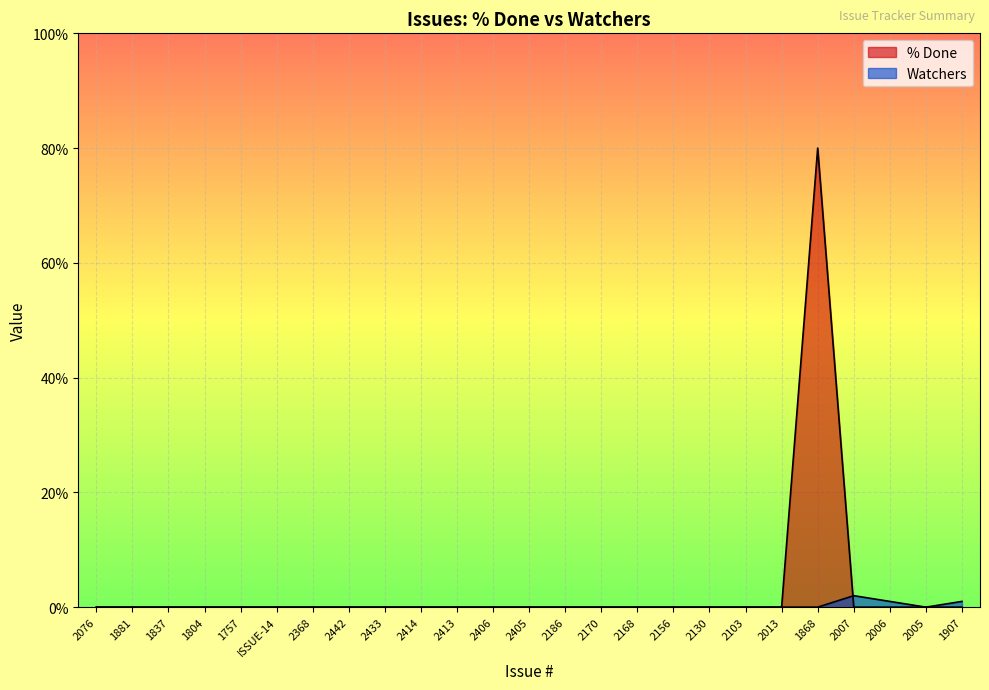

How many times do Watchers and % Done cross each other?

1